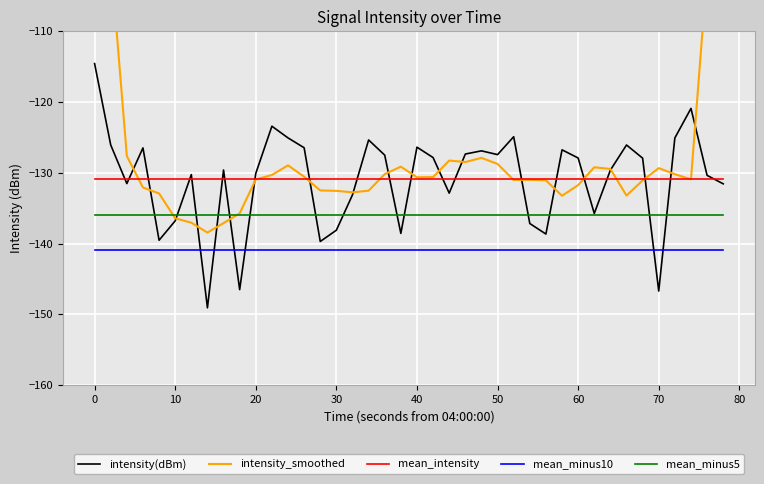

Is this an area chart (filled region under the line)?

No